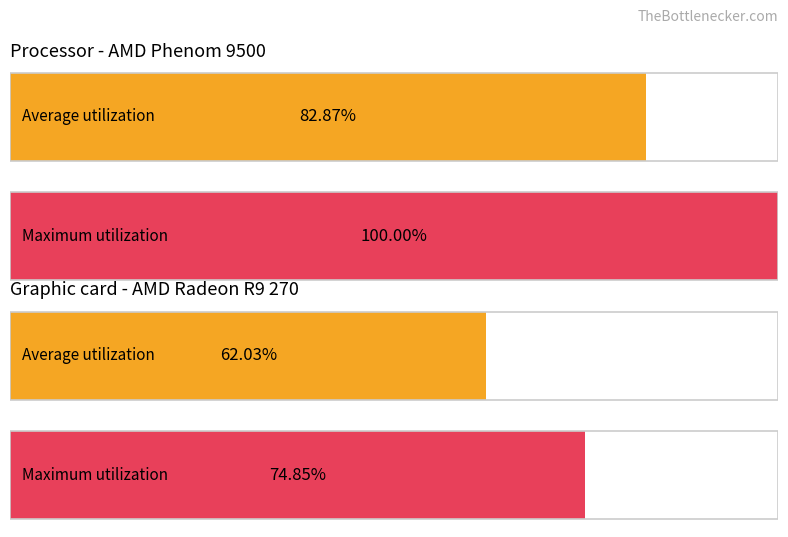

The value of Average utilization at 16 is -2.3. True or false?

False